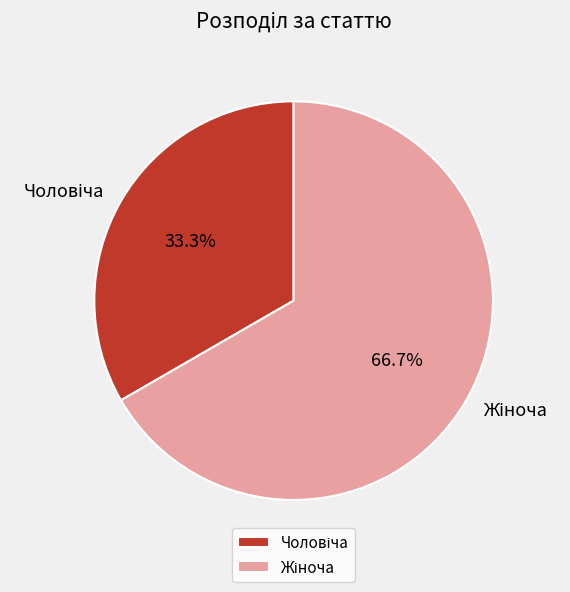

Does any single category account for the majority?

Yes